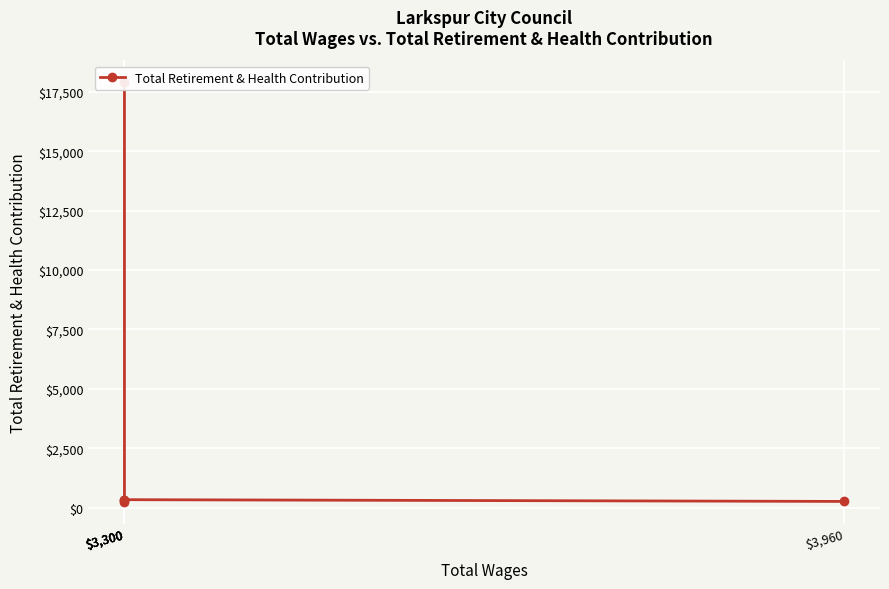

What is the difference between the second highest and second lowest values?

74